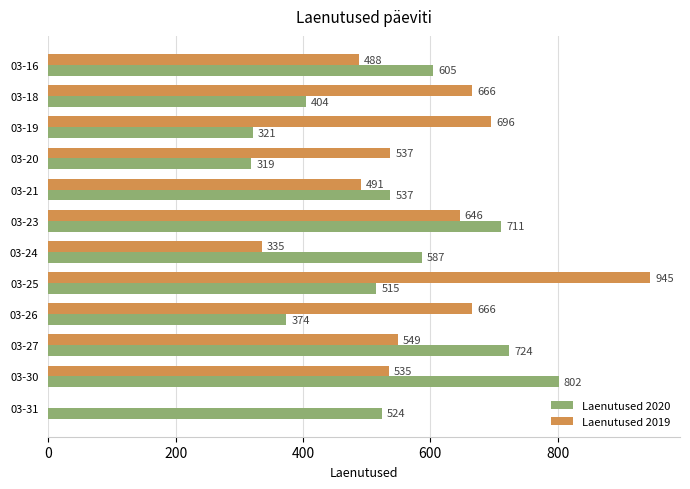

Count the number of data series in this chart.

2